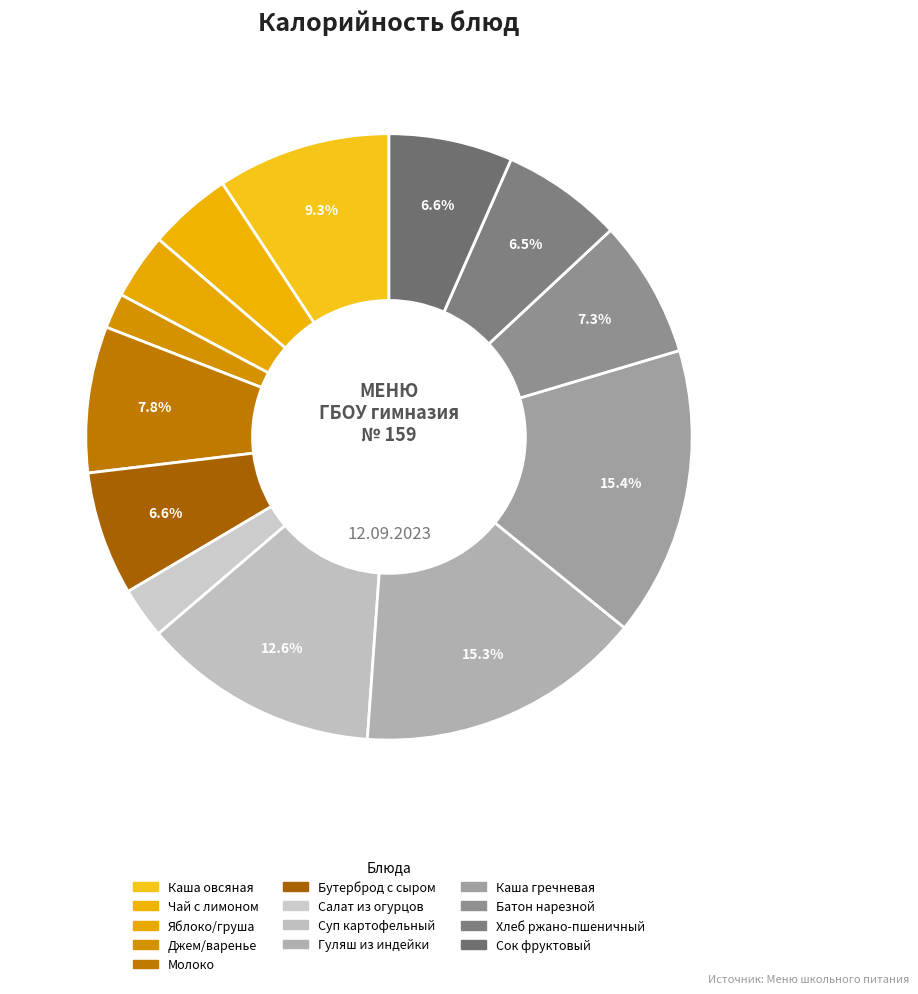

To the nearest percent, what portion does Батон нарезной represent?

7%